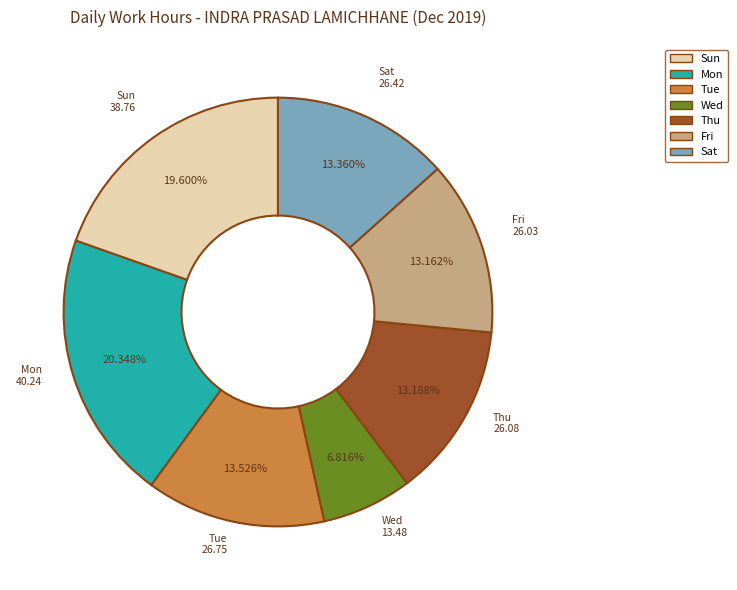

How many slices are in this pie chart?

7